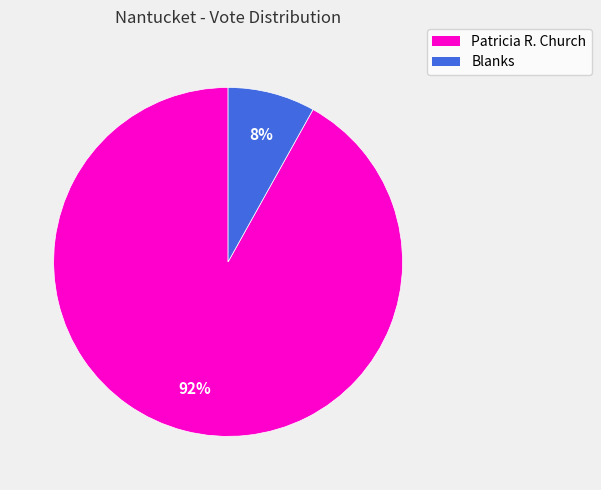

Do Patricia R. Church and Blanks together represent more than half of the pie?

Yes